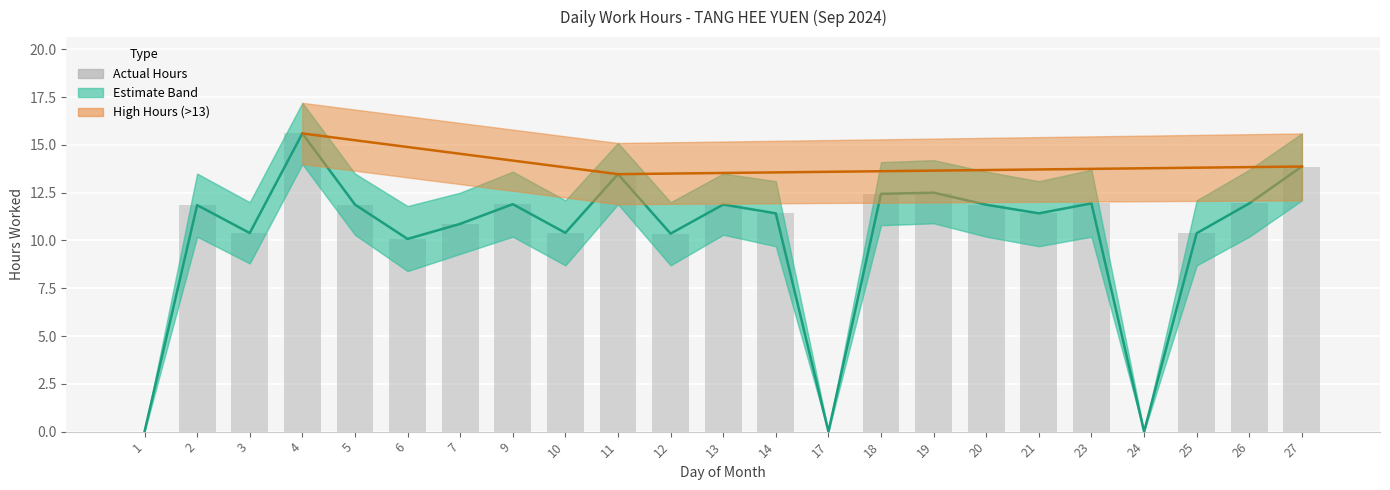

How many values are above zero?

20